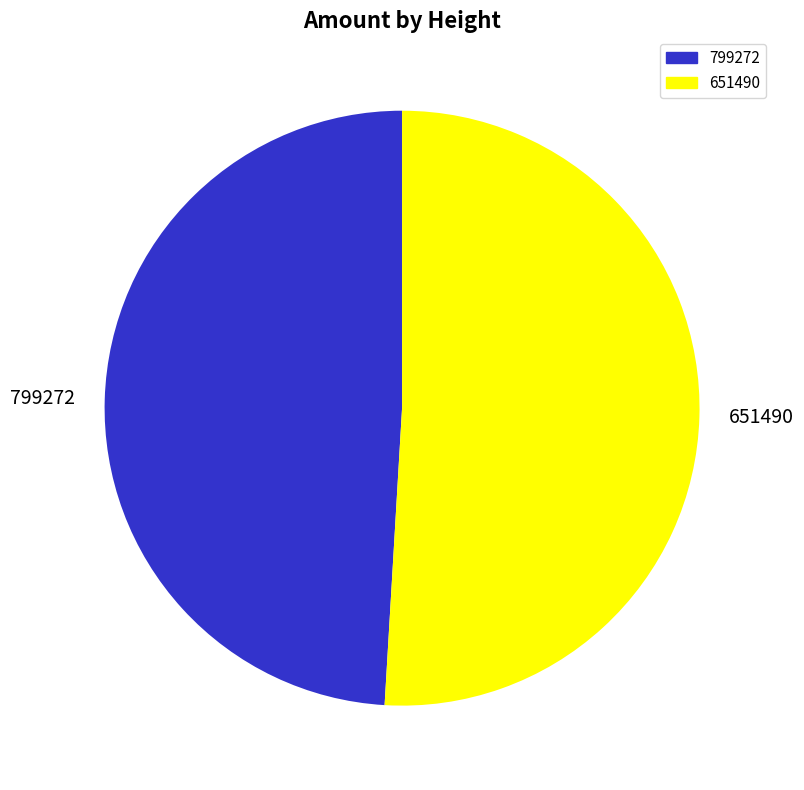

The 651490 slice represents 63% of the pie. True or false?

False